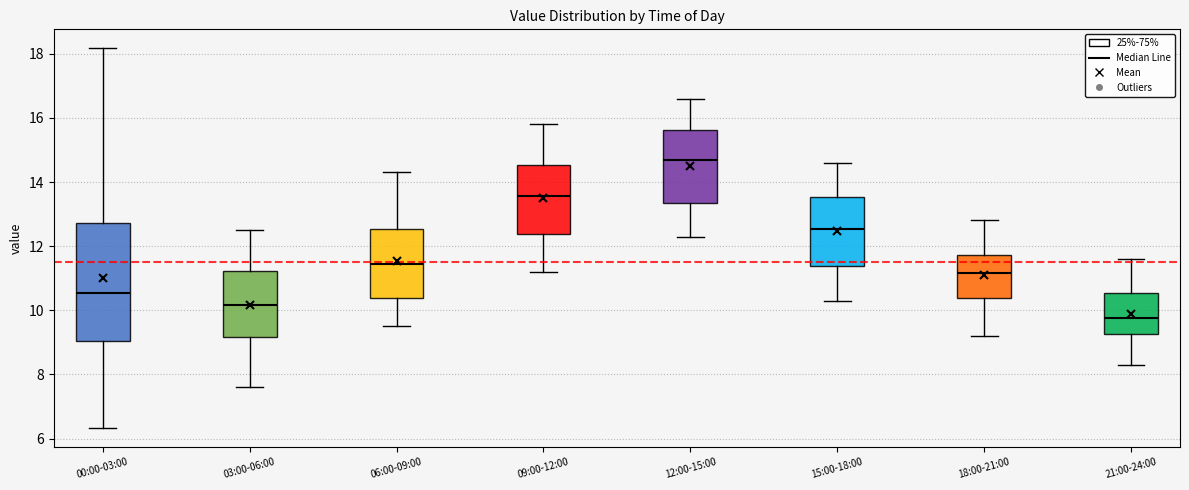

Reading left to right, transcribe this box plot: for each box, give where its median line is, the range the box spans, and where its two whiskers end, as read against the y-axis. The values are not printed on the chart, so give them approximately, as read against the axis.

00:00-03:00: median 10.6, box 9.0 to 12.8, whiskers 6.4 to 18.2
03:00-06:00: median 10.2, box 9.2 to 11.2, whiskers 7.6 to 12.6
06:00-09:00: median 11.4, box 10.4 to 12.6, whiskers 9.6 to 14.4
09:00-12:00: median 13.6, box 12.4 to 14.6, whiskers 11.2 to 15.8
12:00-15:00: median 14.8, box 13.4 to 15.6, whiskers 12.4 to 16.6
15:00-18:00: median 12.6, box 11.4 to 13.6, whiskers 10.4 to 14.6
18:00-21:00: median 11.2, box 10.4 to 11.8, whiskers 9.2 to 12.8
21:00-24:00: median 9.8, box 9.2 to 10.6, whiskers 8.4 to 11.6